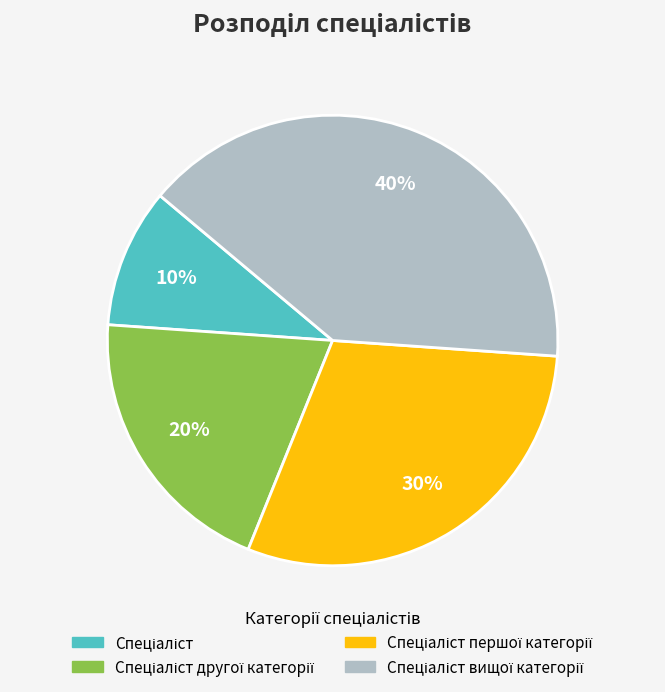

Does any single category account for the majority?

No